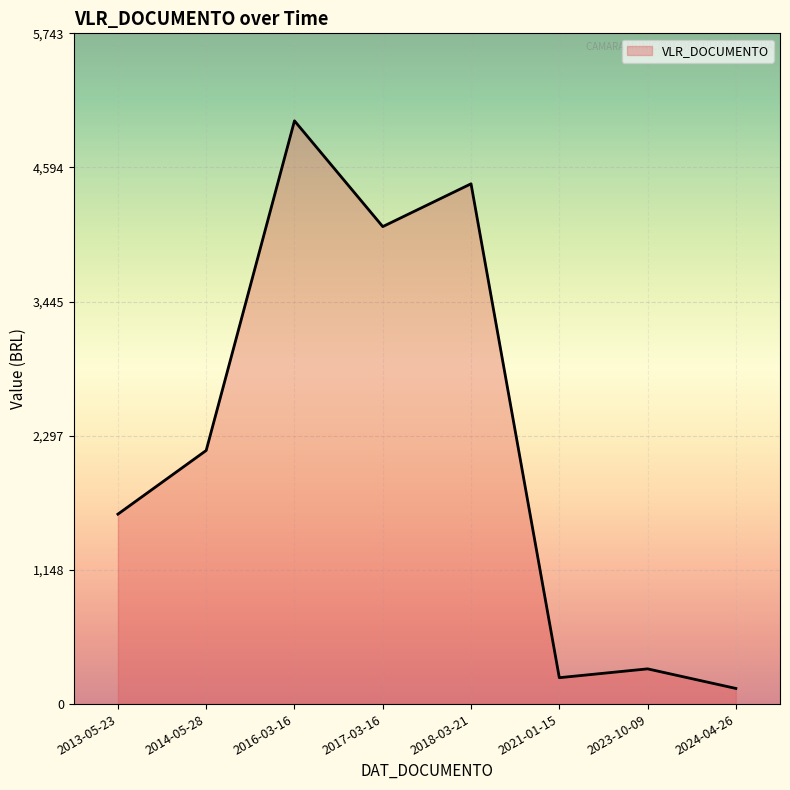

Is it true that the value at 2017-03-16 is 6298.9?

False